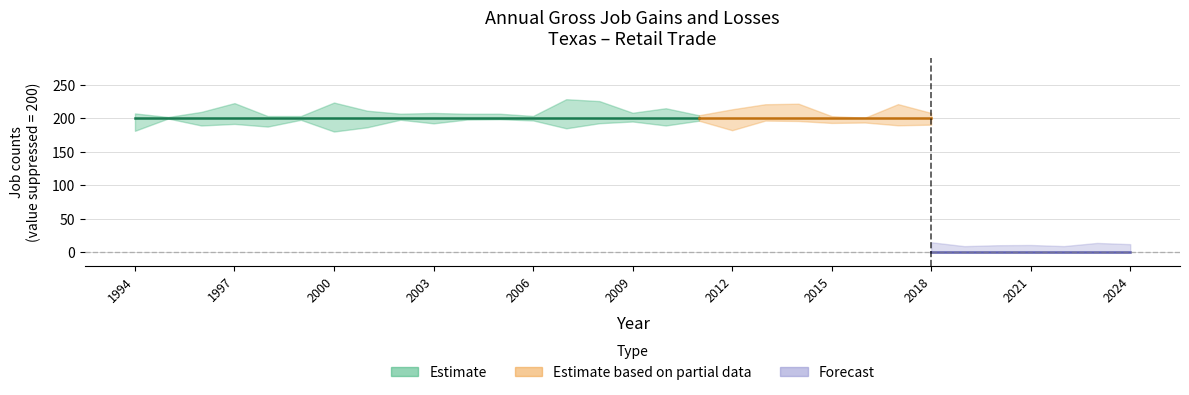

Which has a higher value, 2011 or 2018?

2011